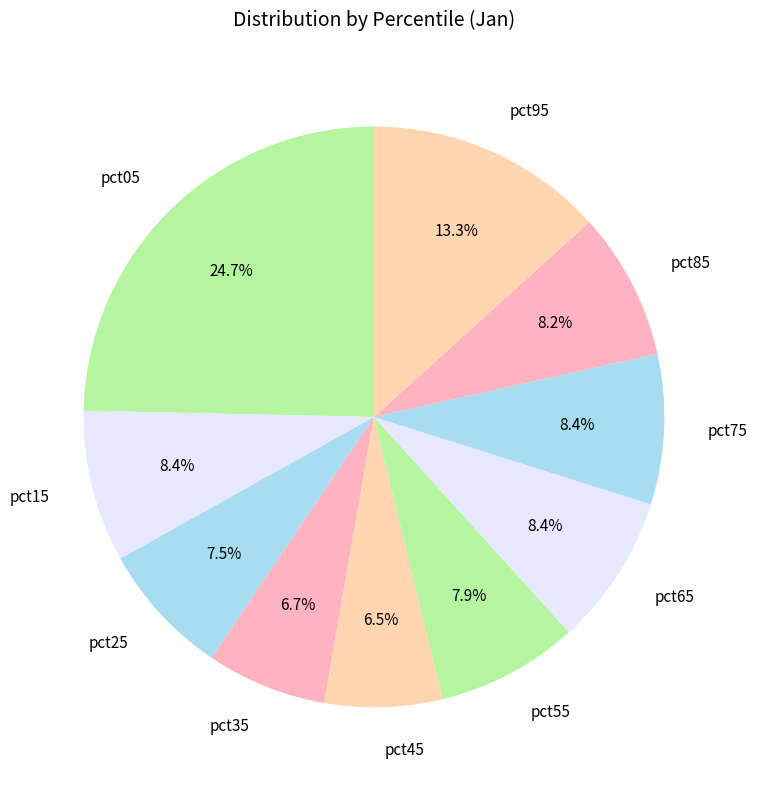

What percentage is the pct75 slice, to the nearest percent?

8%